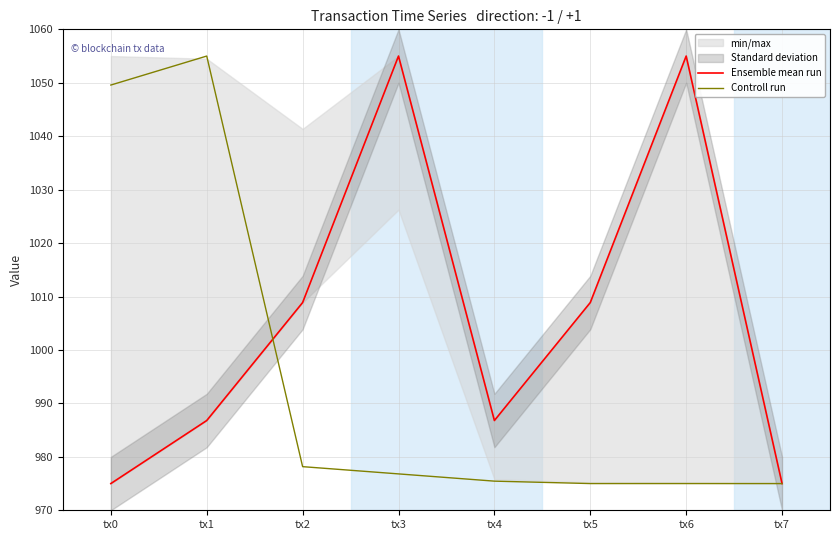

At which label is Ensemble mean run closest to 1015?

tx2